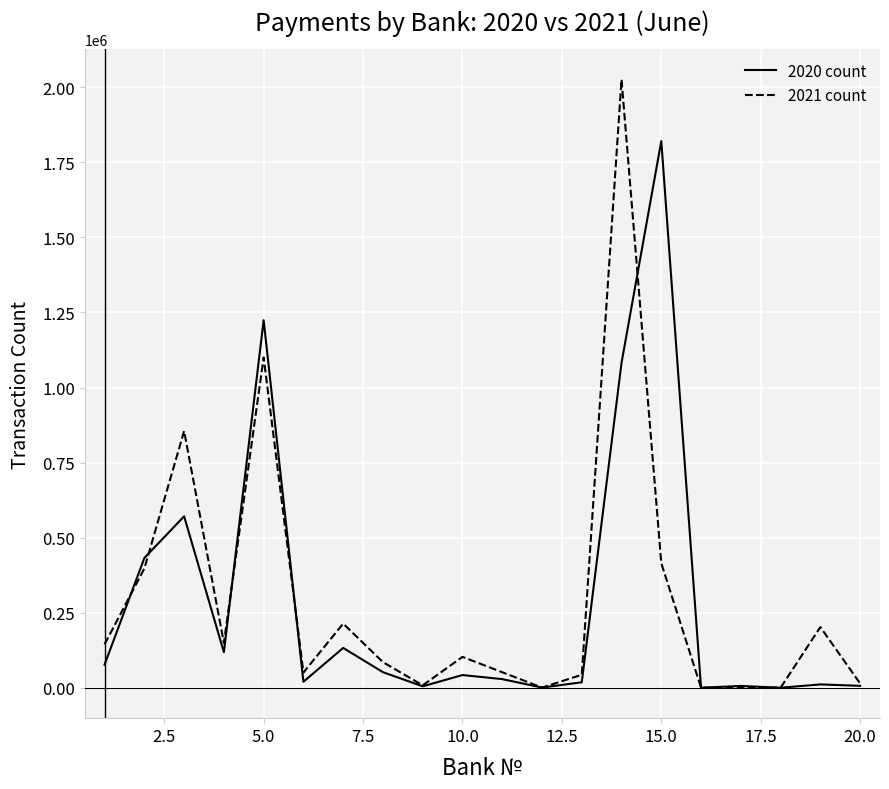

Which series has the largest range (max minus min)?

2021 count